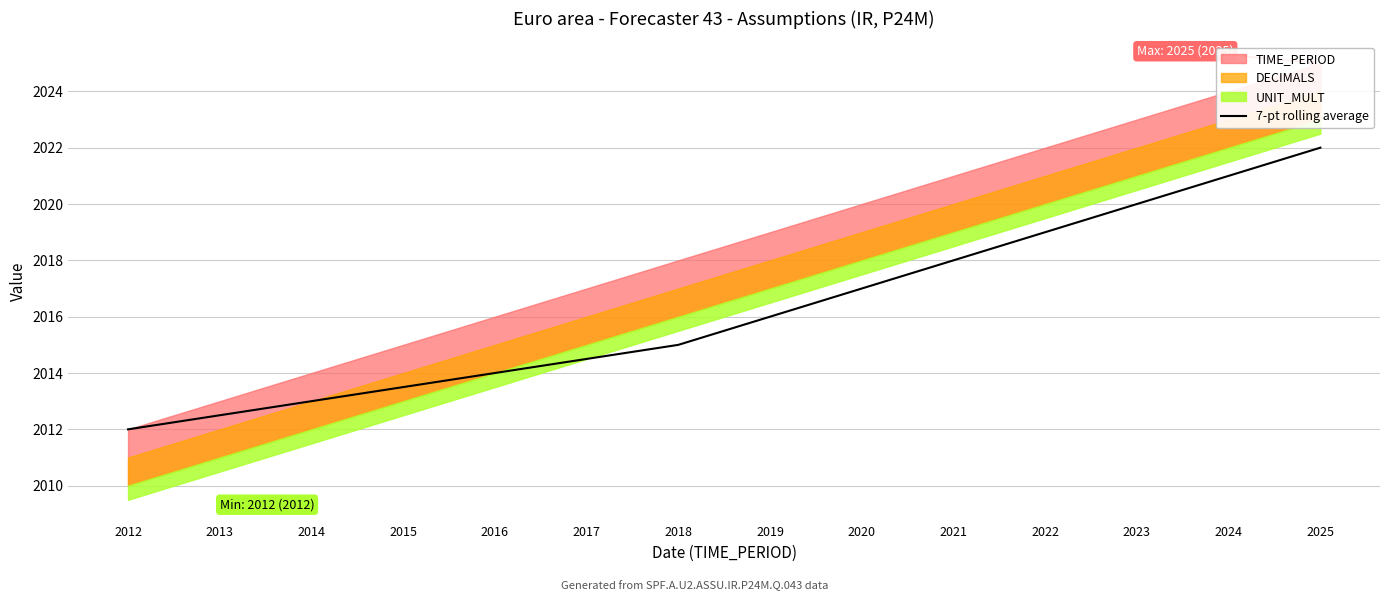

What is the difference between the values at 2018 and 2012?

3.0